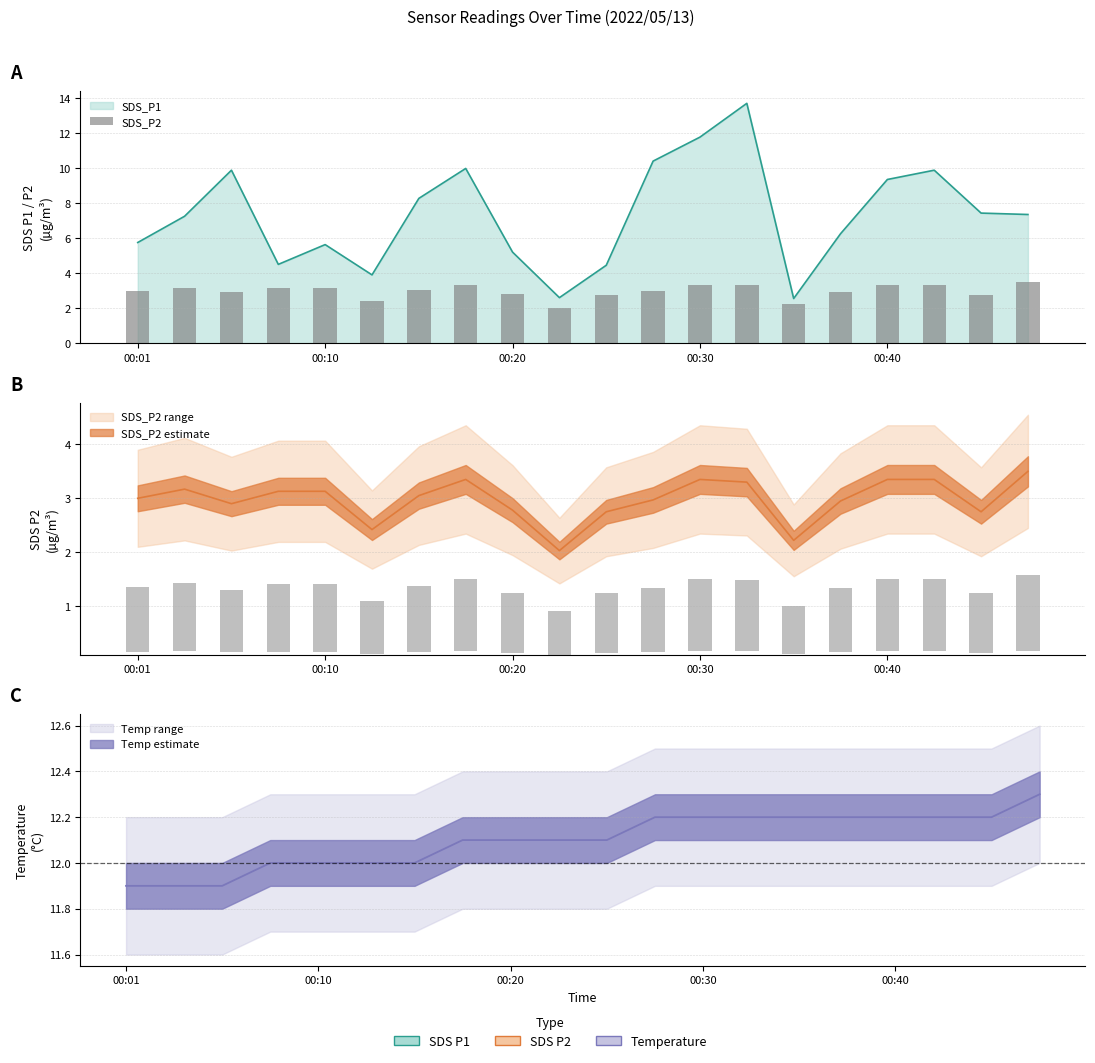

Is it true that the value at 00:01 is 3.0?

True